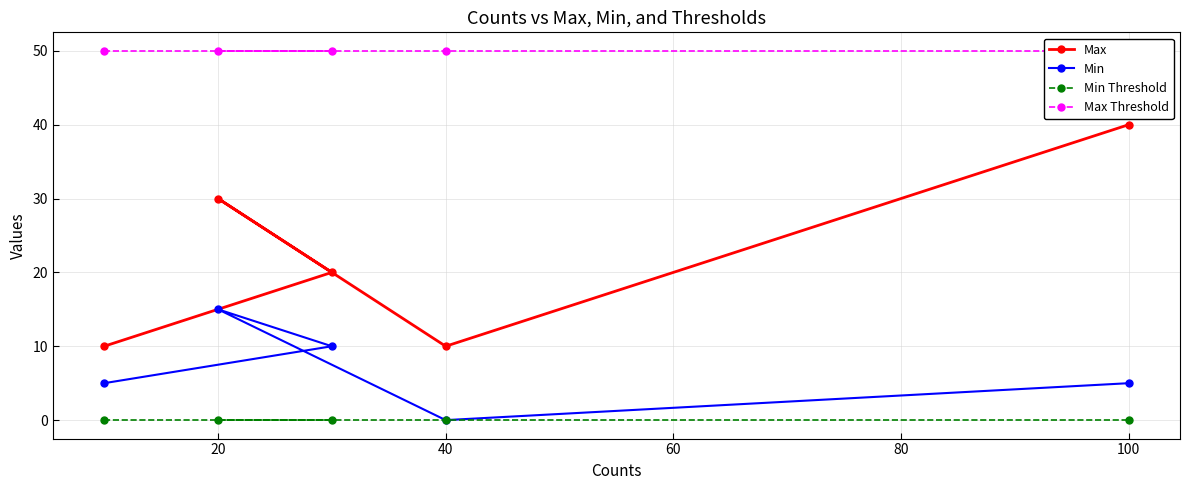

What is the approximate value of Max at 100, to the nearest 10?

40